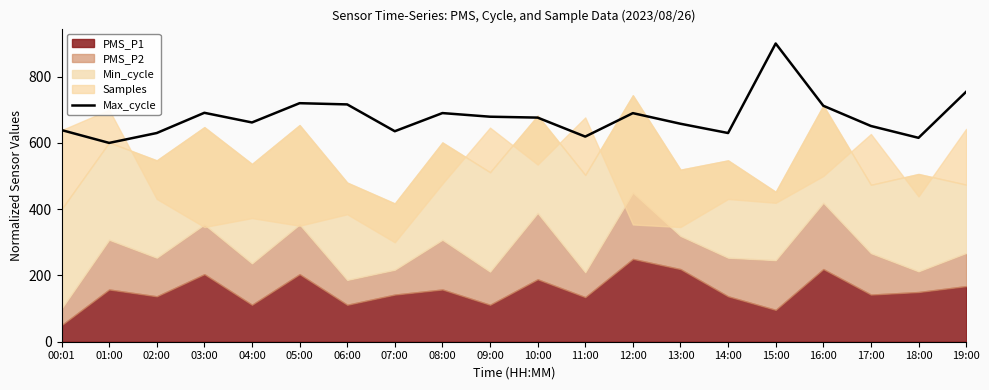

Which category has the highest value in the Max_cycle series?

15:00